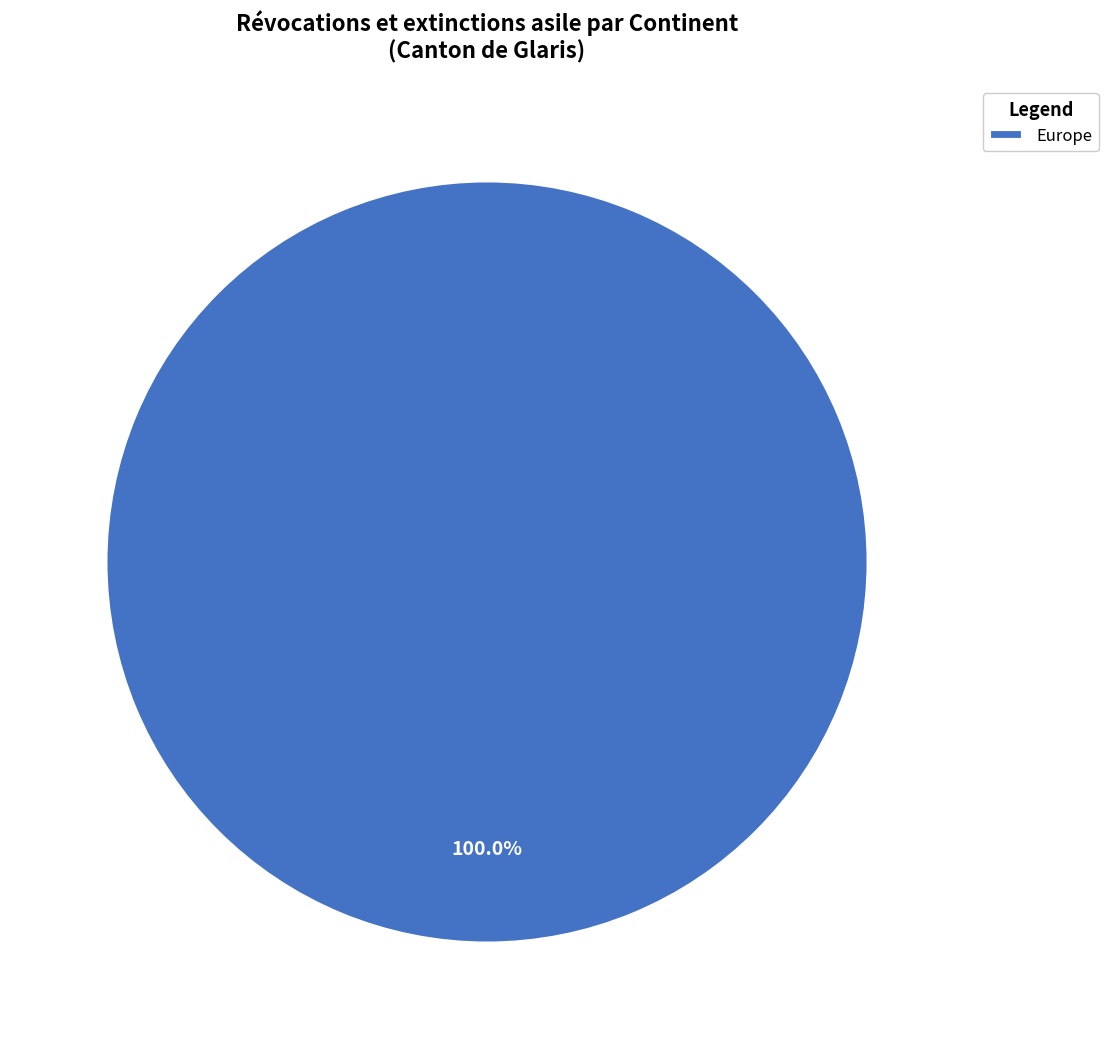

Rank the categories by value from lowest to highest.

Europe